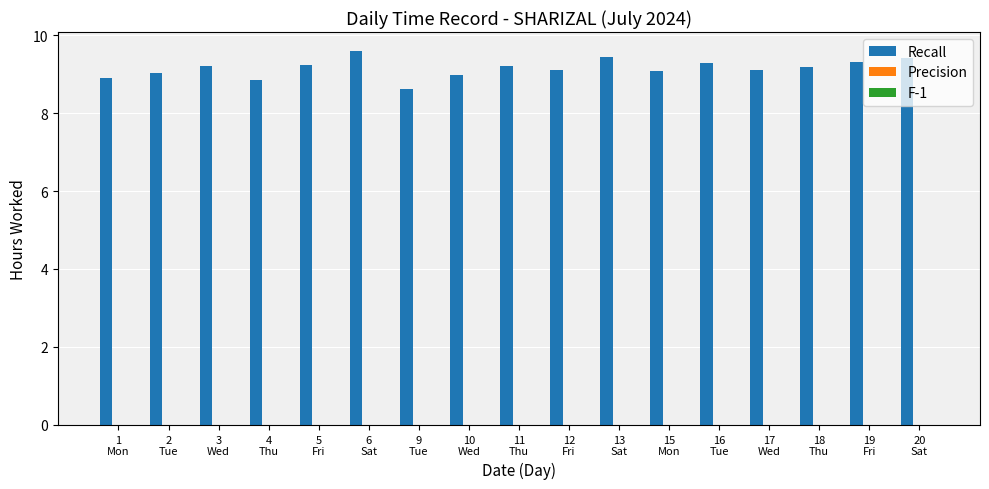

How many categories are shown in the chart?

17